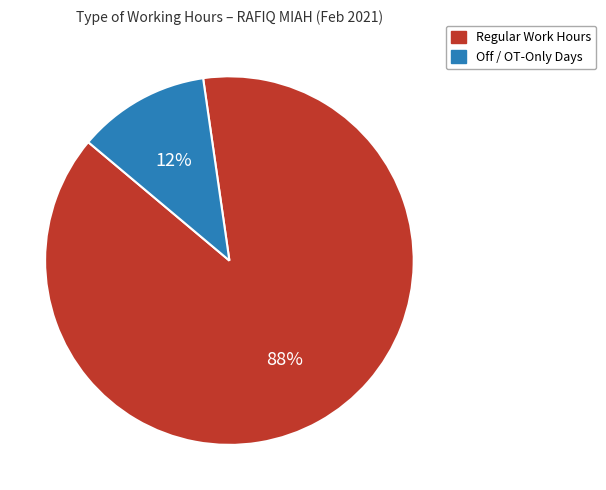

Is there a majority slice in this chart?

Yes